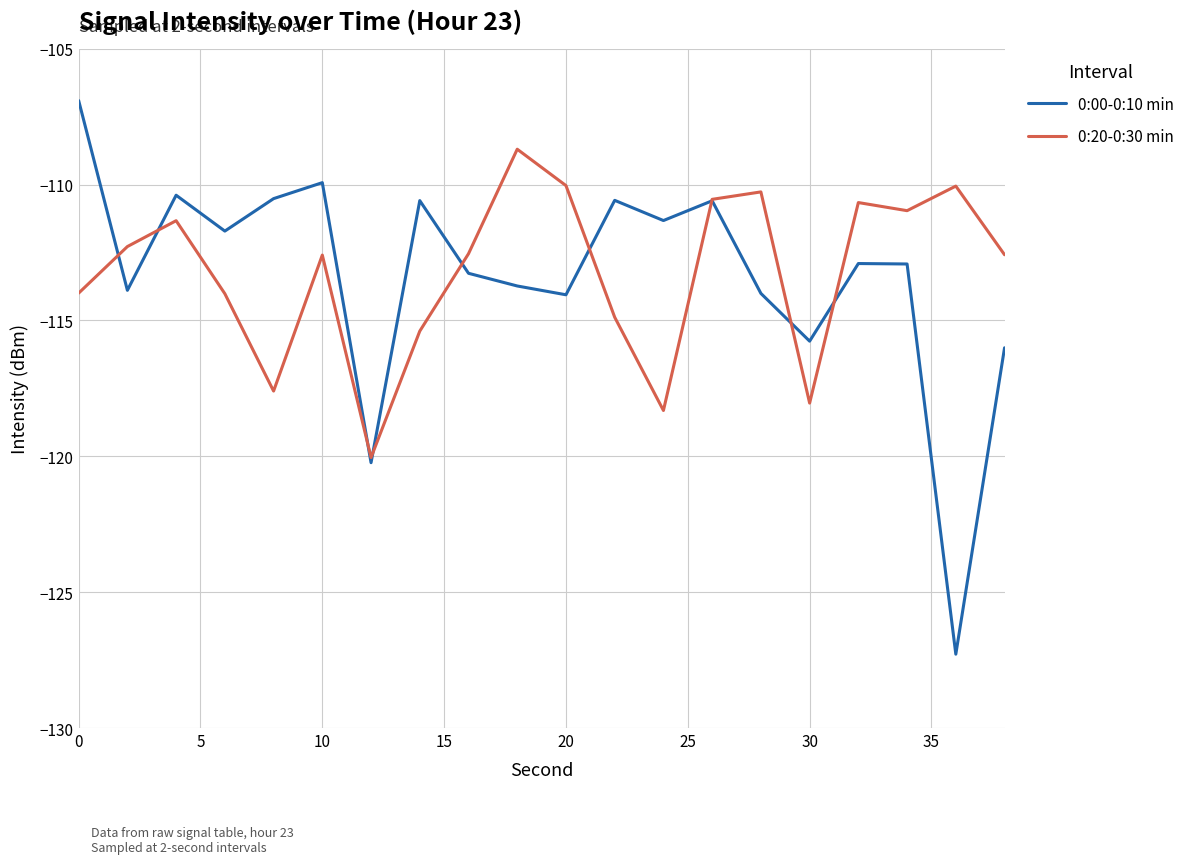

Which series has the largest range (max minus min)?

0:00-0:10 min